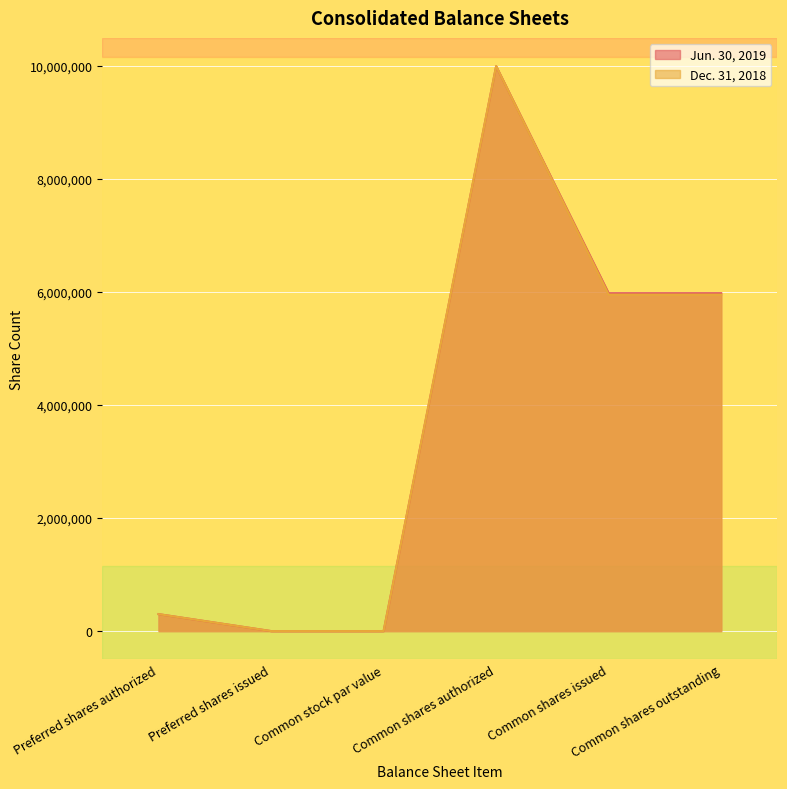

True or false: Jun. 30, 2019 has more than 0 points higher than both neighbors.

True